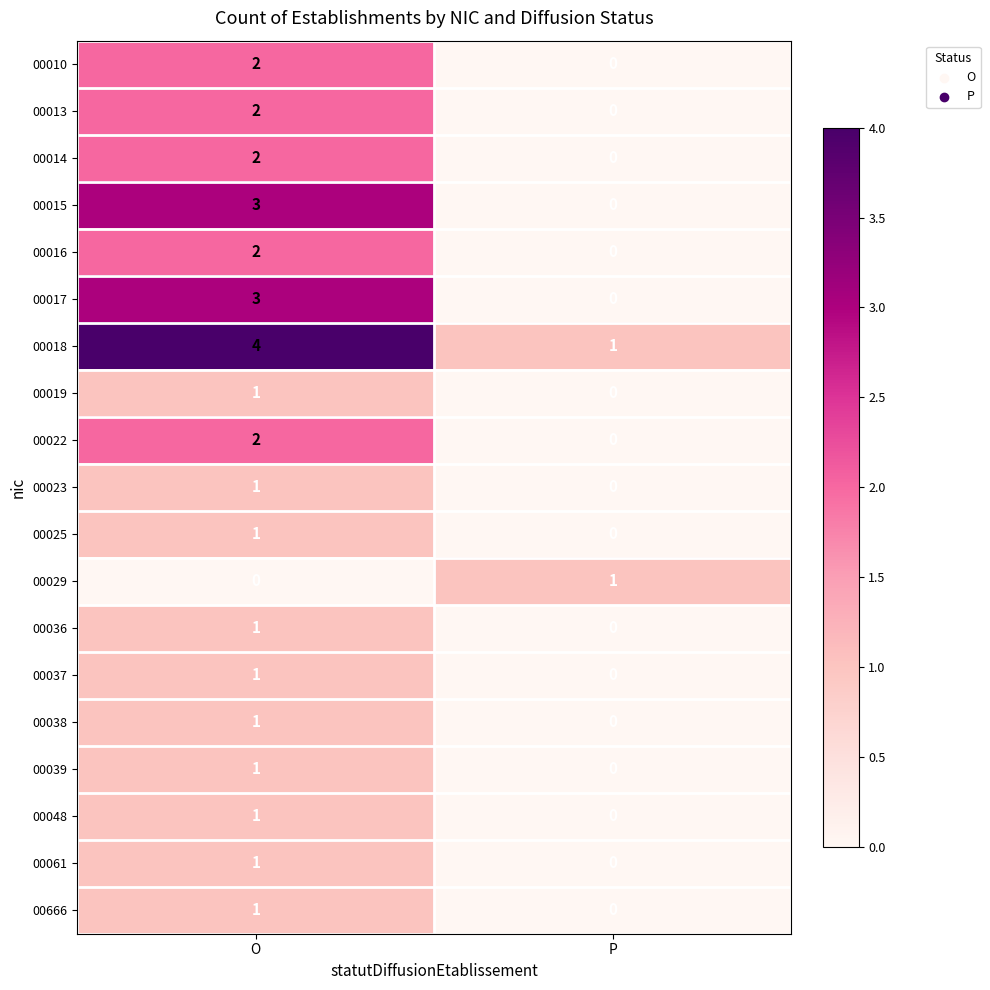

How many series are shown in this chart?

19